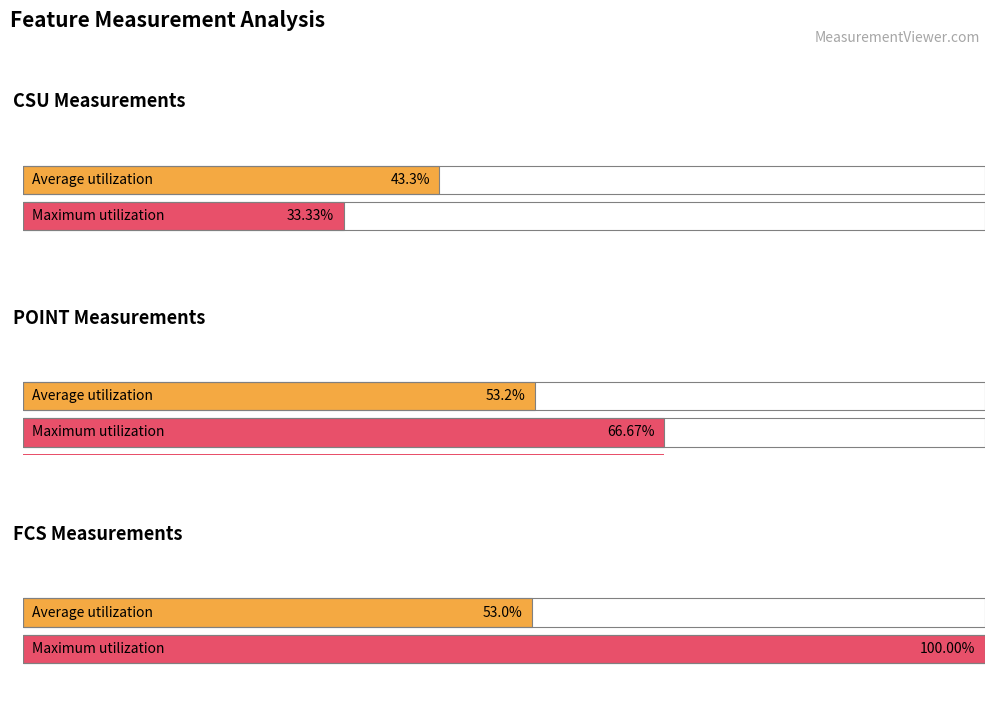

Are the bars grouped side by side (vs. stacked)?

Yes